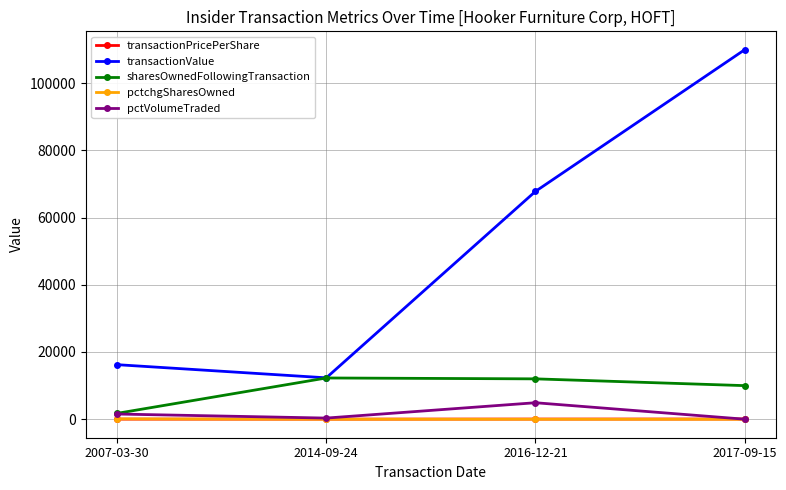

How many data points in pctVolumeTraded are less than 1536?

2